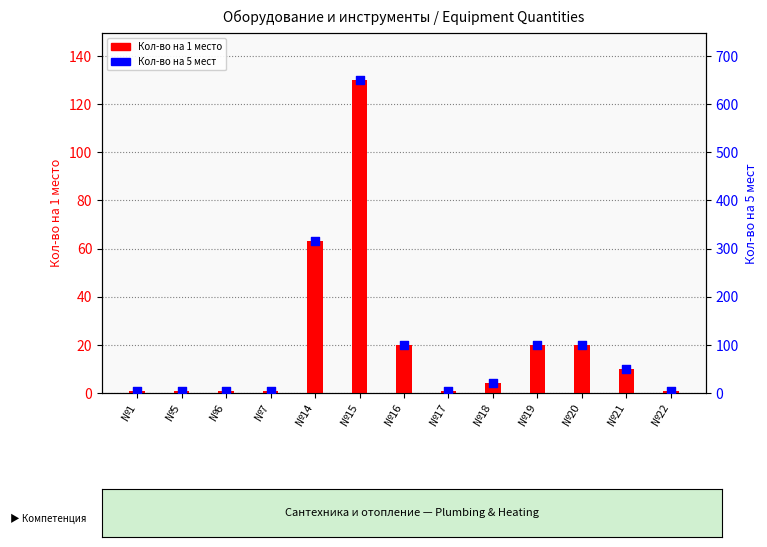

What are all the series names shown in the legend?

Кол-во на 1 место, Кол-во на 5 мест